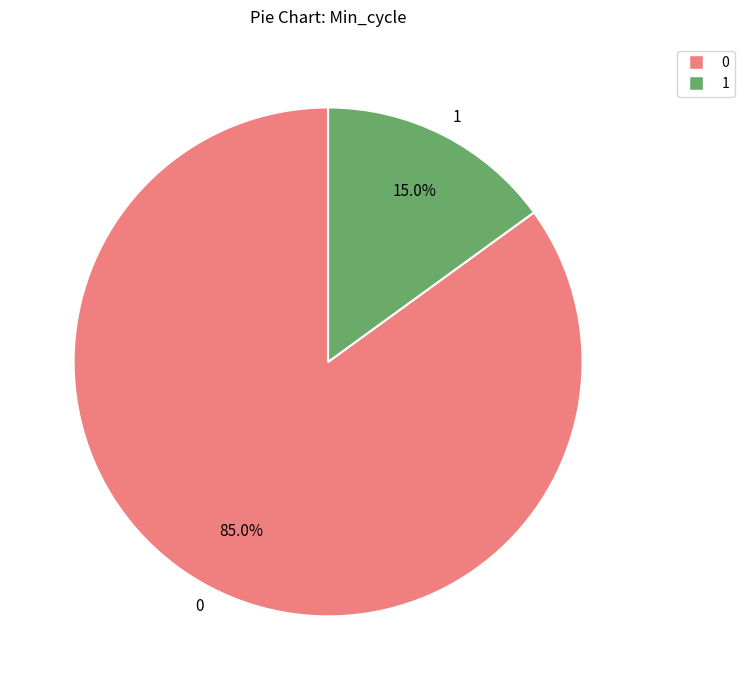

Does 0 account for over 50% of the chart?

Yes